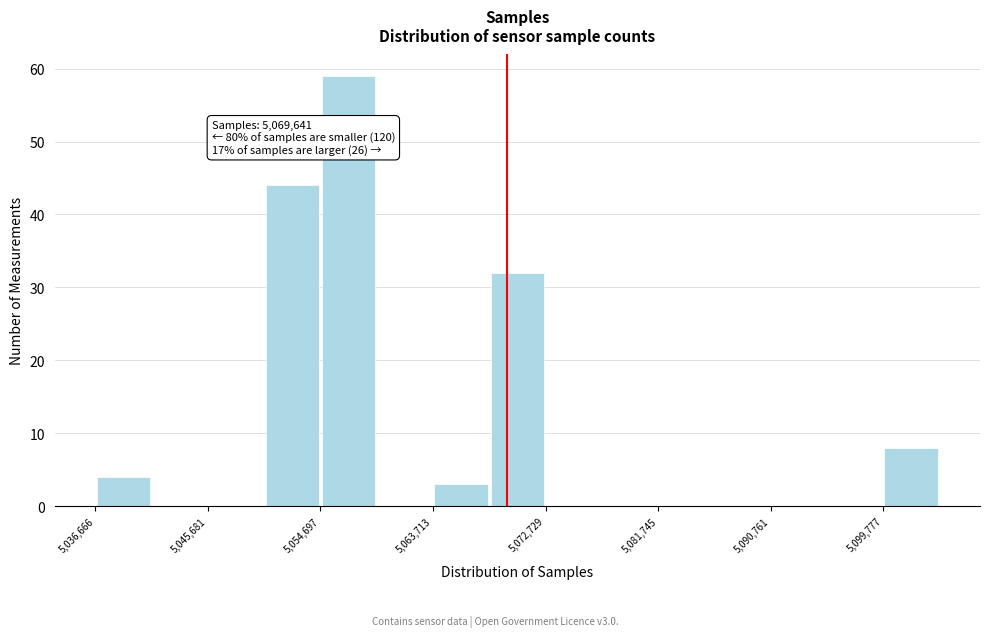

Which range on the x-axis has the tallest bar?

5055000 to 5059000